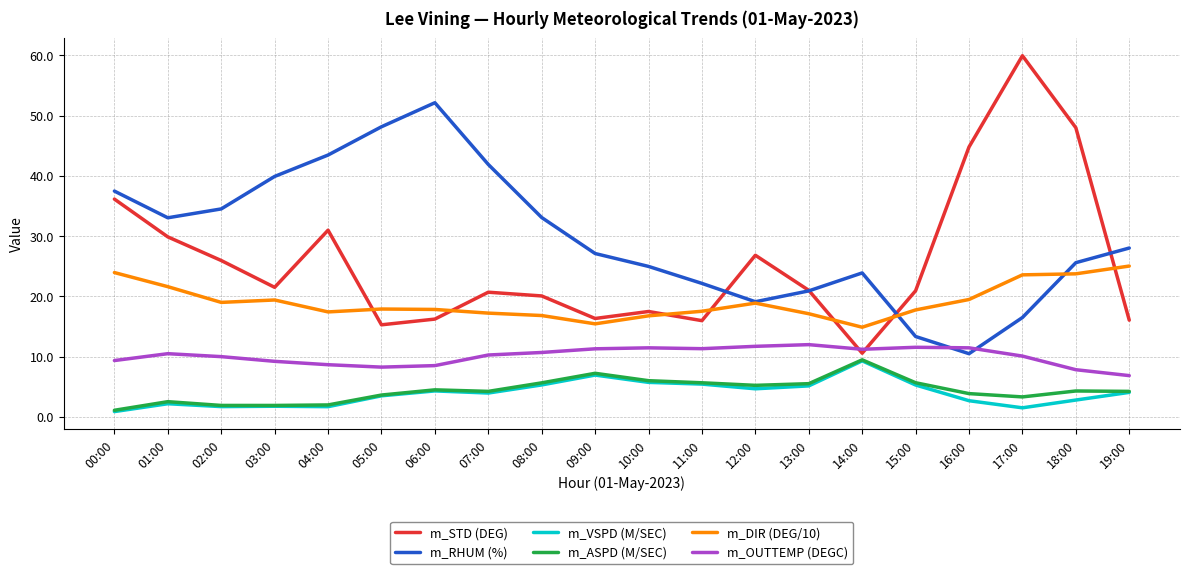

What position from the left is 11:00?

12